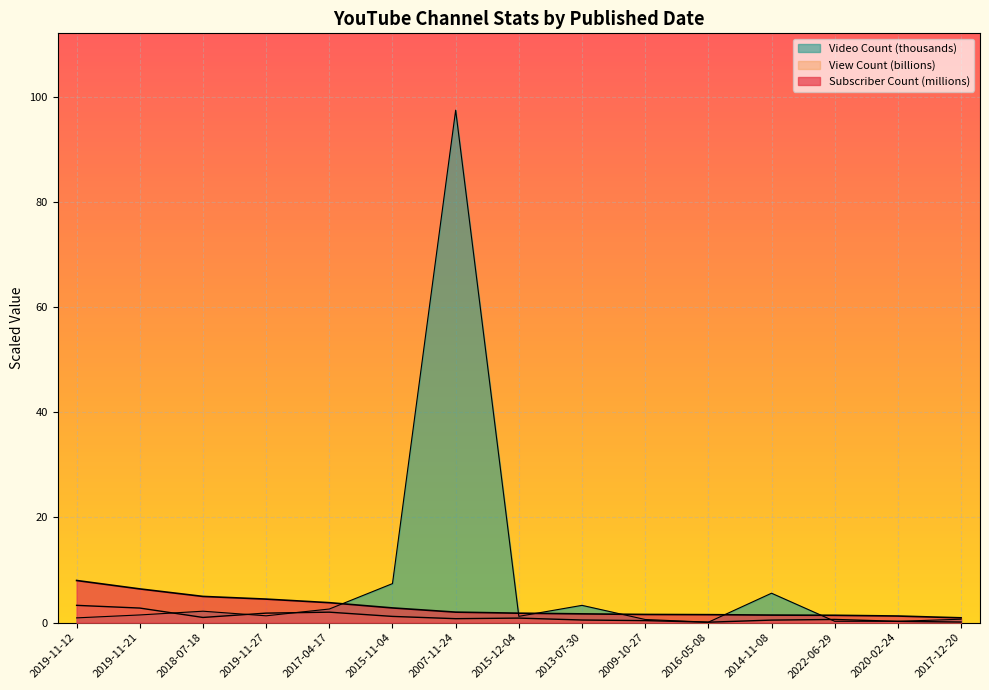

What is the spread (max minus min) of values at 2017-04-17?

1.8